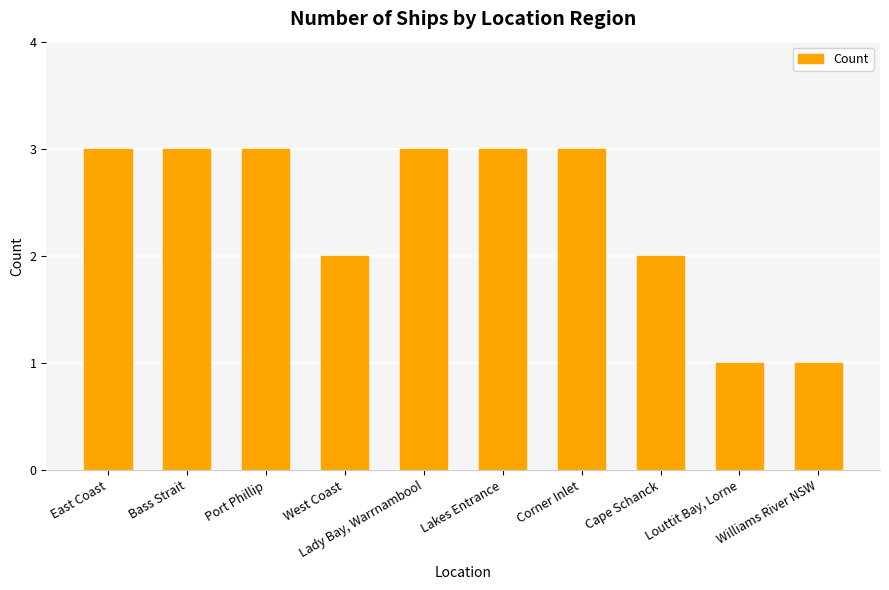

What is the change in value from Port Phillip to Williams River NSW?

-2